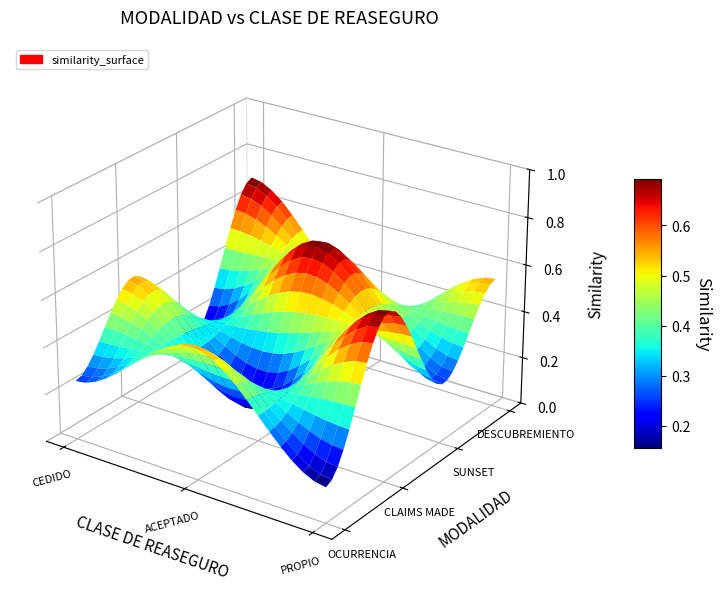

Between CLAIMS MADE and OCURRENCIA, which is larger?

CLAIMS MADE